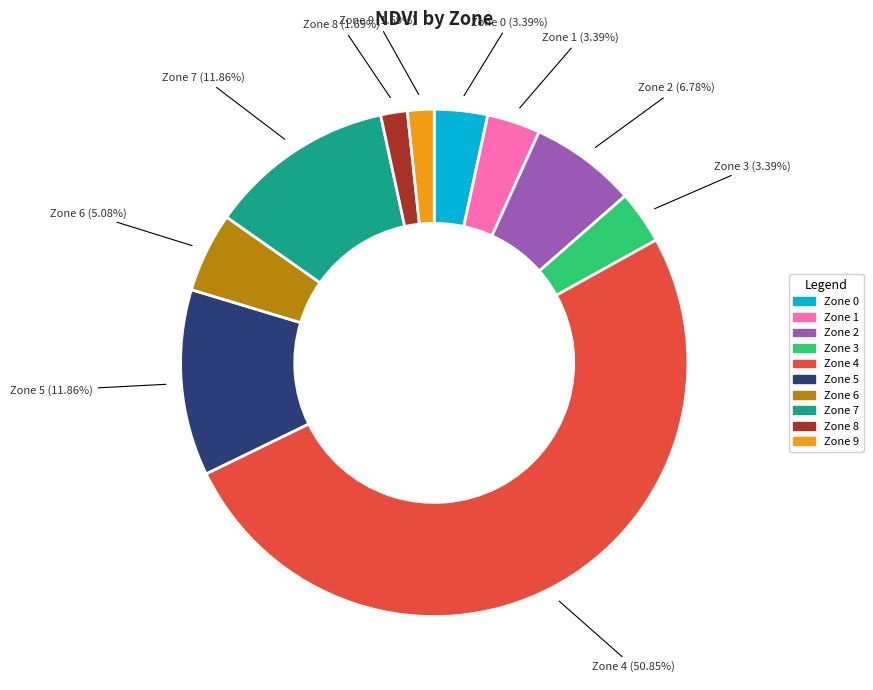

What portion of the pie excludes Zone 7?

88.1%